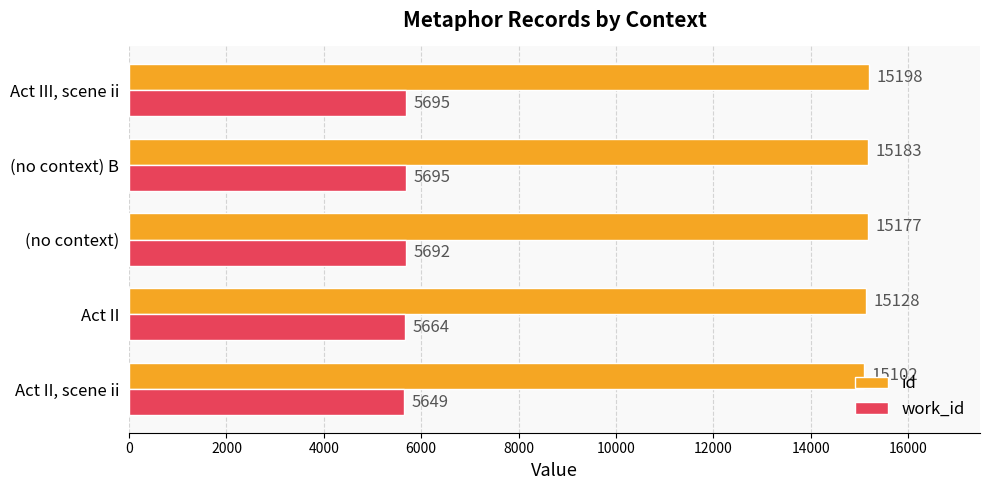

Rank the series by their maximum value, from lowest to highest.

work_id, id